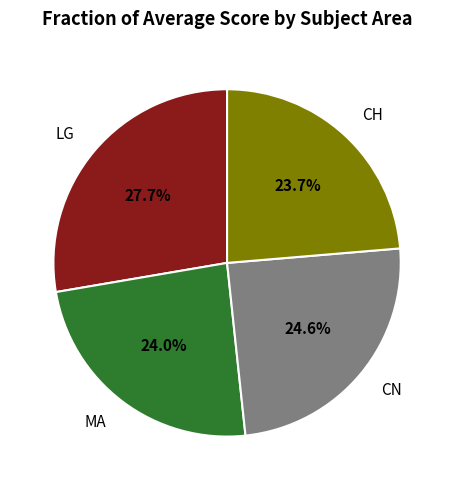

To the nearest percent, what is the combined percentage of MA and CH?

48%